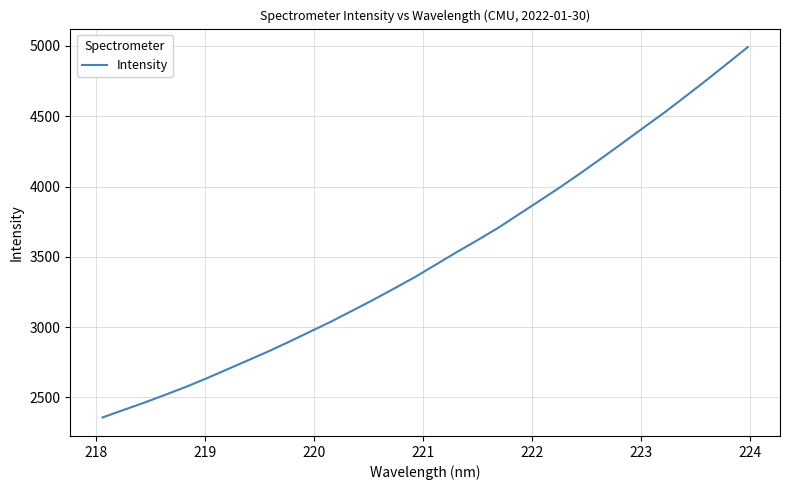

Reading left to right, list all the values displayed in this chart.

2357.5	2410.4	2462.6	2517.9	2574.9	2636.1	2700.4	2765.1	2830.0	2899.2	2970.2	3041.4	3117.7	3194.4	3274.6	3356.1	3444.5	3532.8	3618.3	3706.2	3803.3	3899.8	3997.4	4099.5	4204.7	4312.0	4420.2	4527.3	4640.5	4755.4	4873.0	4991.8